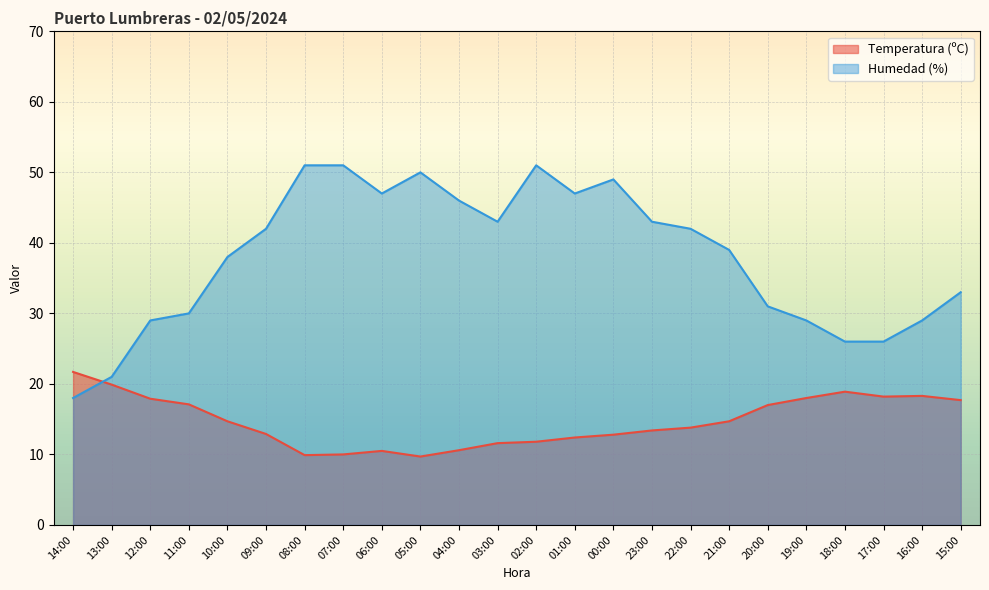

At which label does Humedad (%) first exceed 42?

08:00